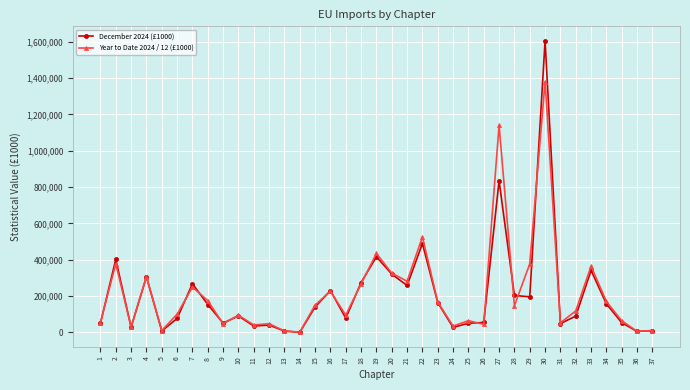

Does the chart have visible grid lines?

Yes